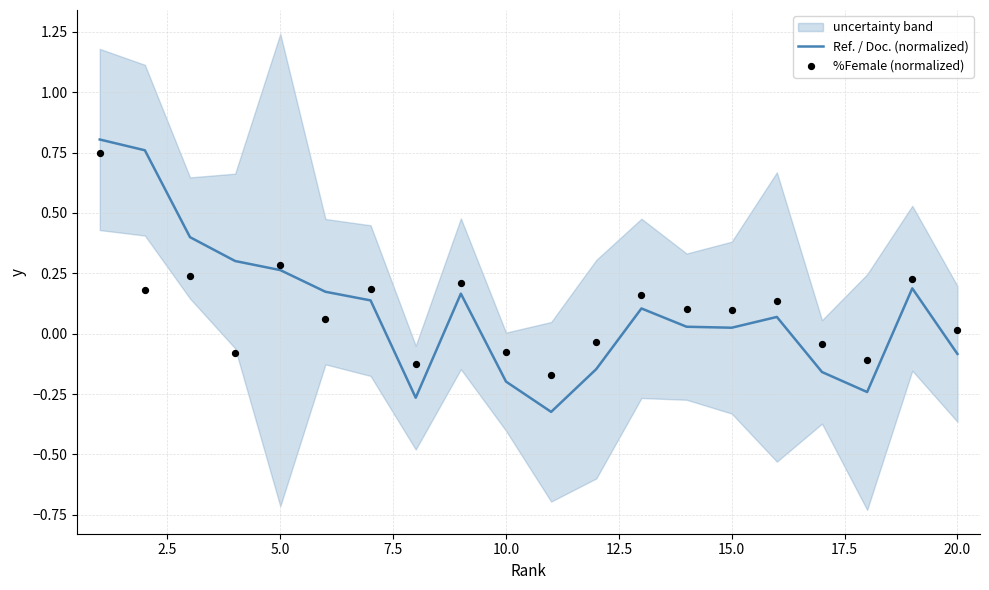

Which series reaches the minimum Y coordinate?

Ref. / Doc. (normalized)